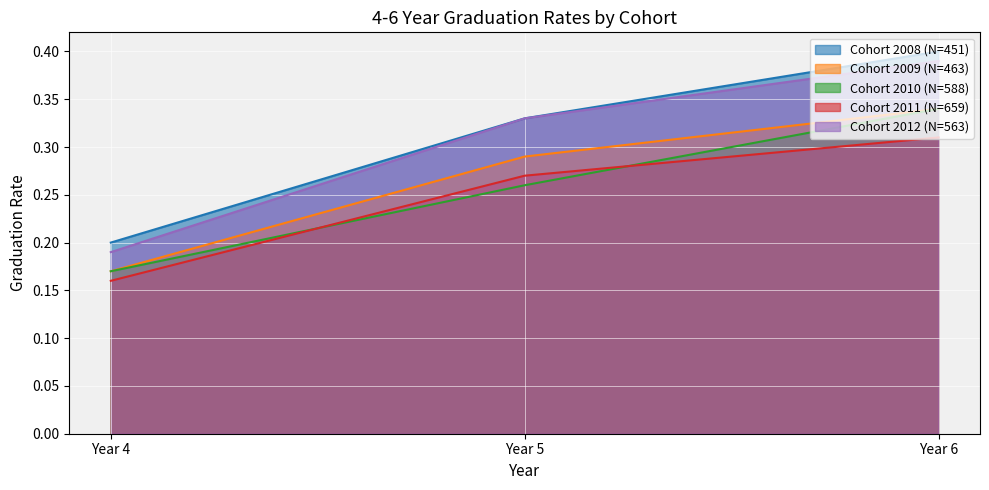

Which series has the widest spread of values?

Cohort 2008 (N=451)